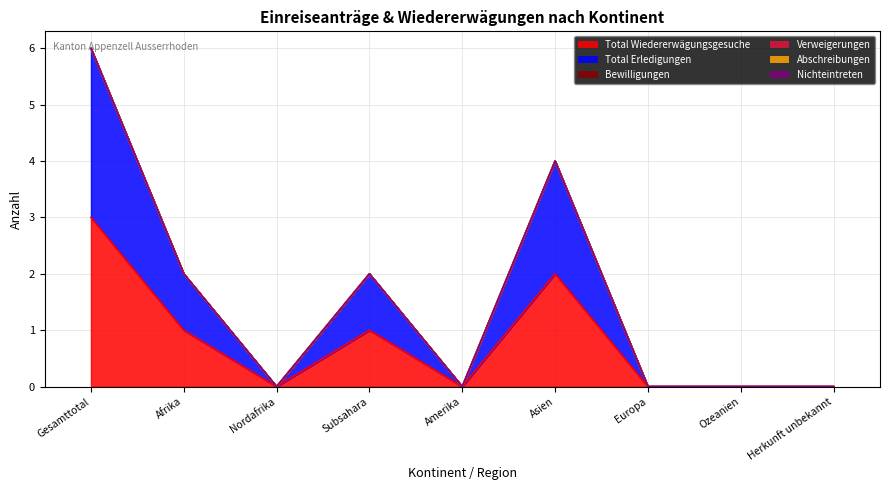

What is the spread (max minus min) of values at Afrika?

1